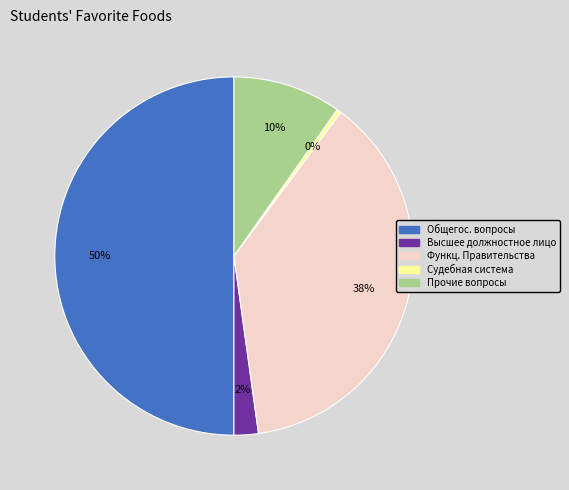

To the nearest percent, what is the average slice percentage?

20%